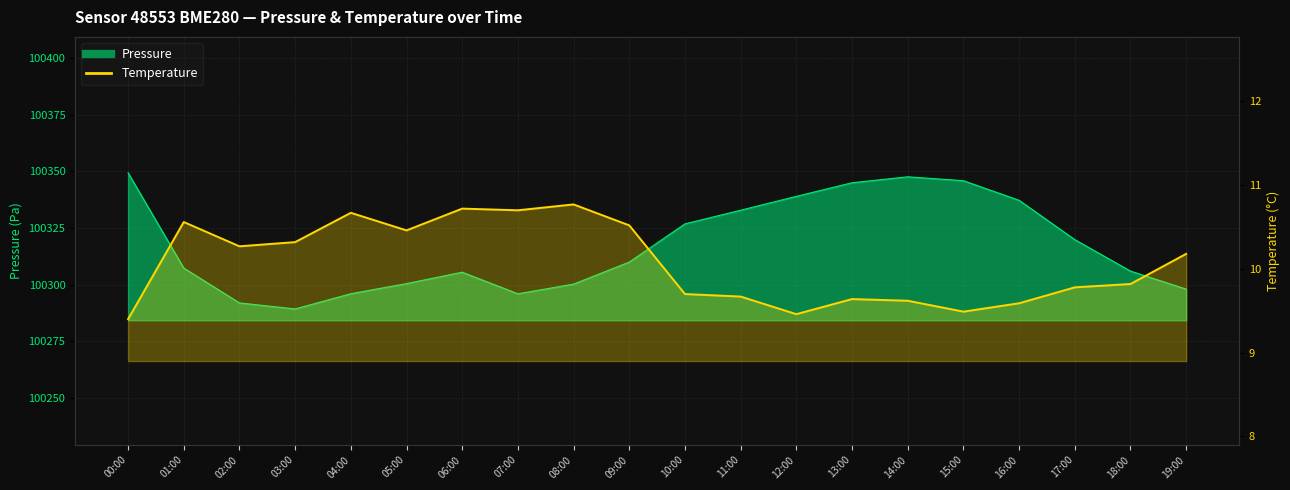

List the series in order of their overall mean, lowest first.

temperature, pressure